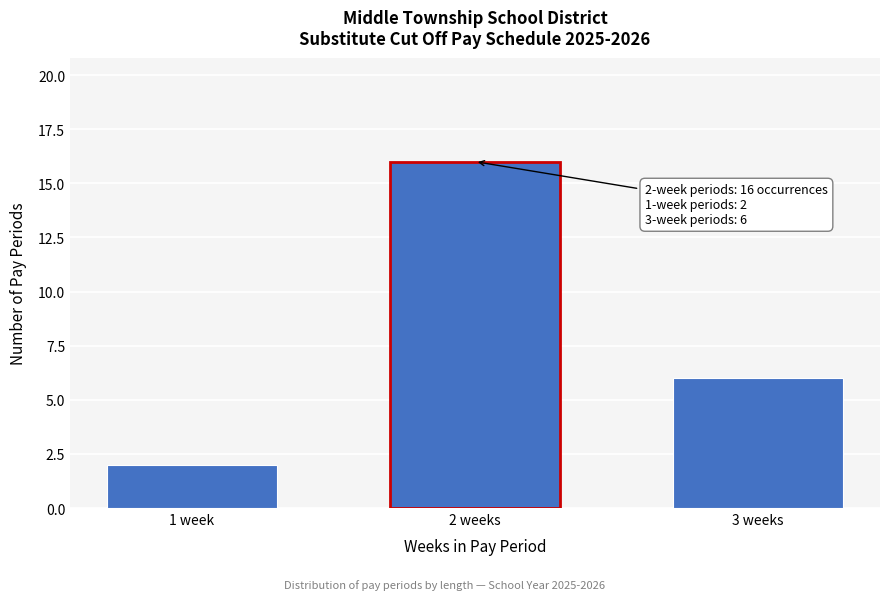

Reading left to right, list all the values displayed in this chart.

2	16	6